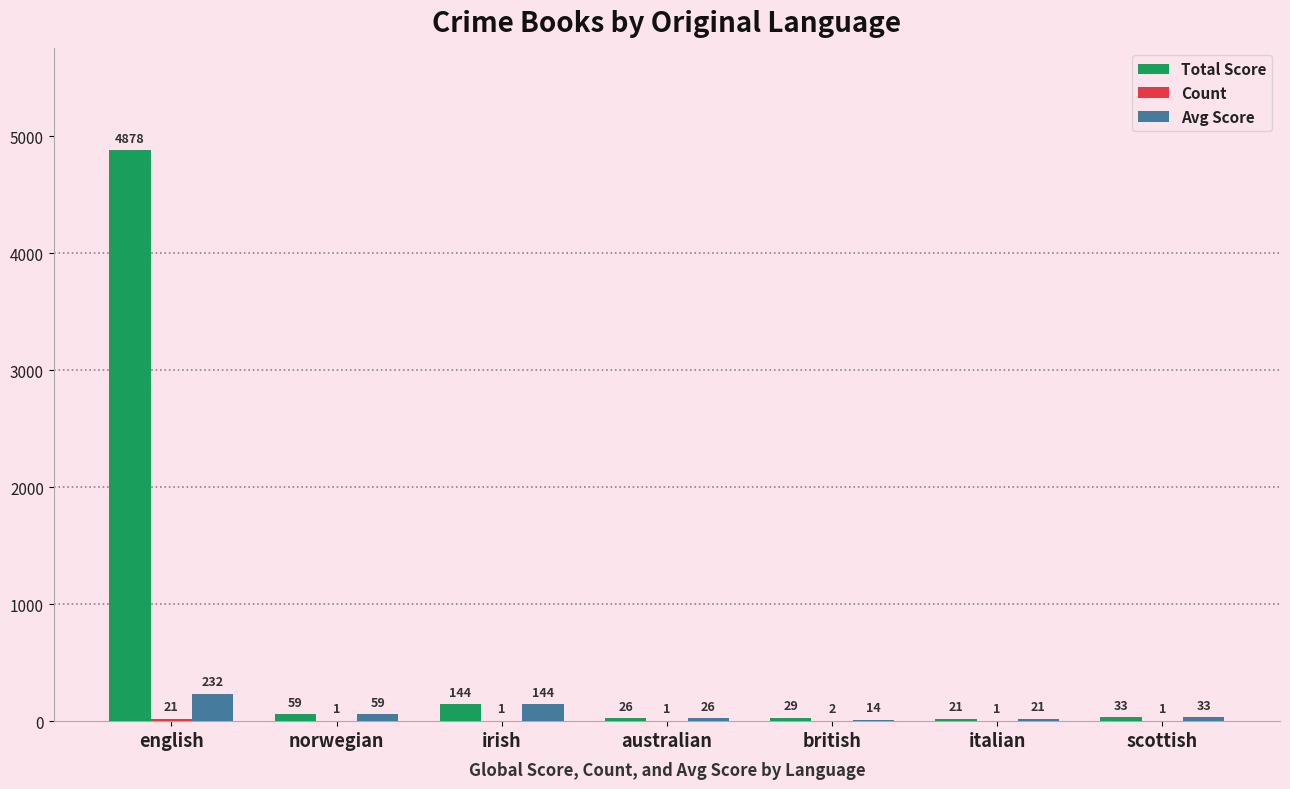

Where does the Total Score series first go above 33?

english